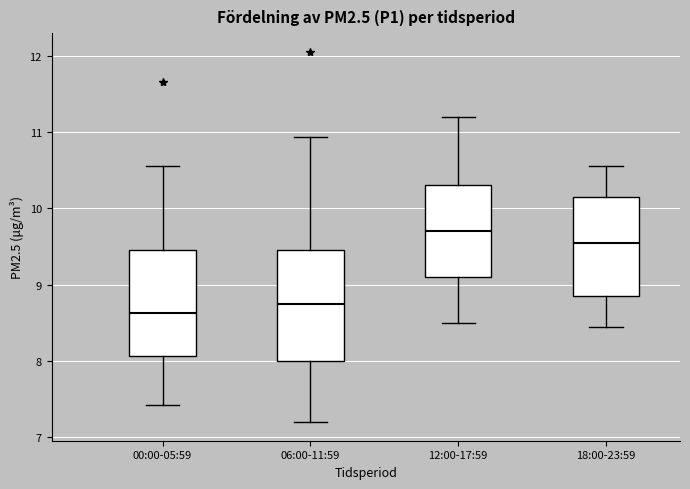

Reading left to right, read every box against the y-axis: the position of its median line, the range the box covers, and the ends of its whiskers. The values are not printed on the chart, so give them approximately, as read against the axis.

00:00-05:59: median 8.6, box 8.1 to 9.5, whiskers 7.4 to 10.6
06:00-11:59: median 8.8, box 8.0 to 9.5, whiskers 7.2 to 10.9
12:00-17:59: median 9.7, box 9.1 to 10.3, whiskers 8.5 to 11.2
18:00-23:59: median 9.6, box 8.9 to 10.2, whiskers 8.5 to 10.6